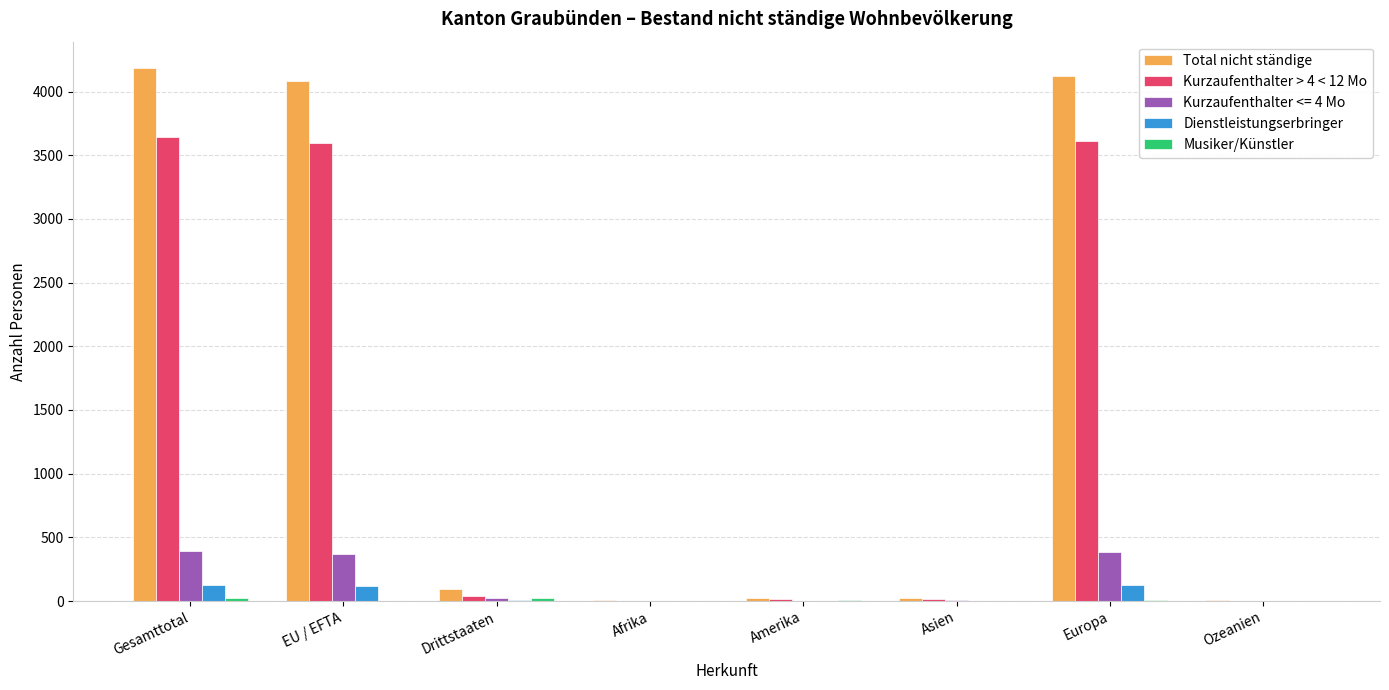

Which series changed the most between EU / EFTA and Ozeanien?

Total nicht ständige